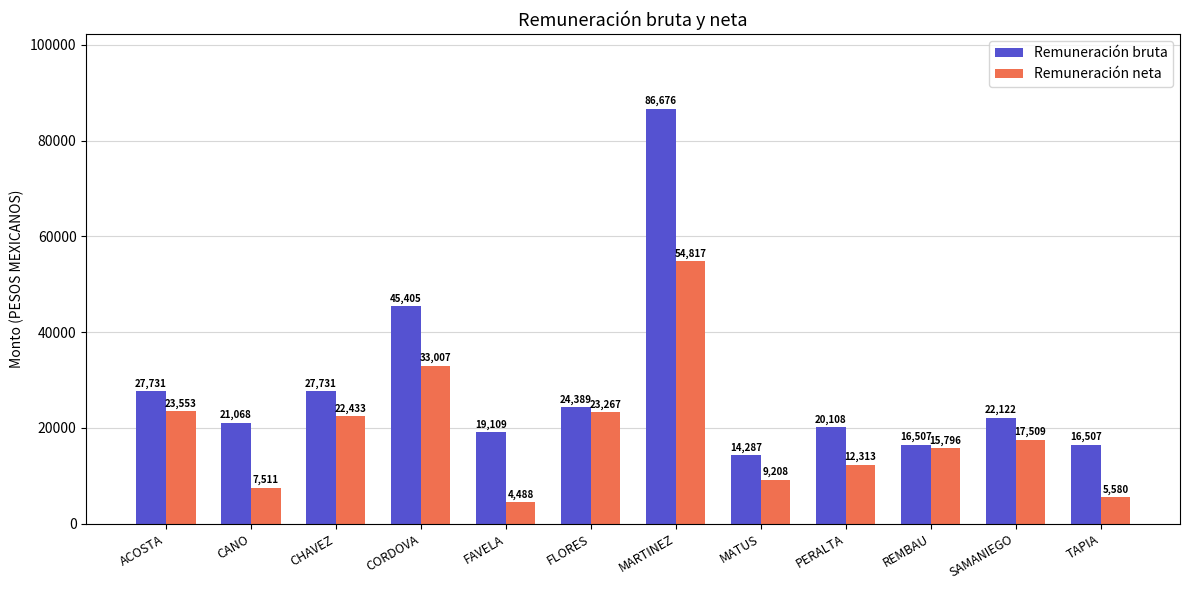

How many data points in Remuneración bruta are above 22121?

6